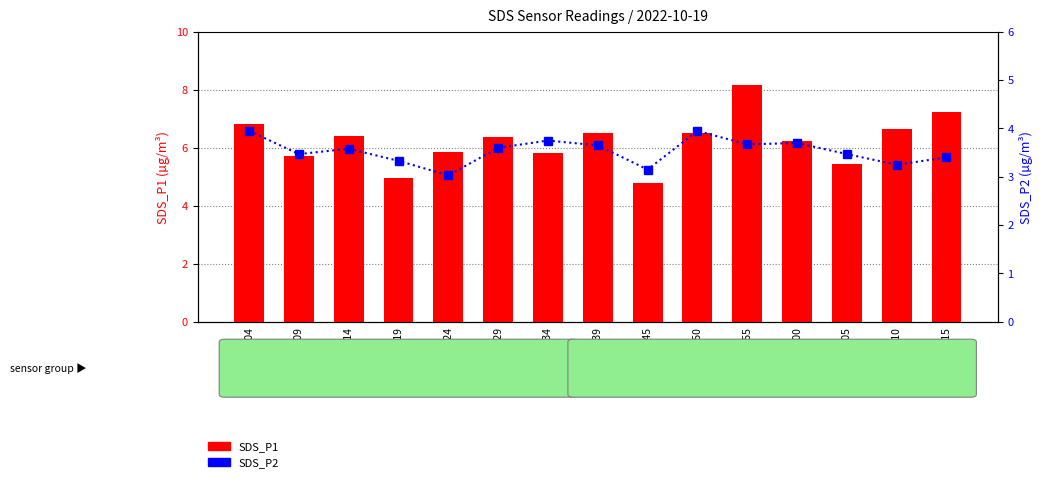

At how many categories does at least one series exceed 4?

15